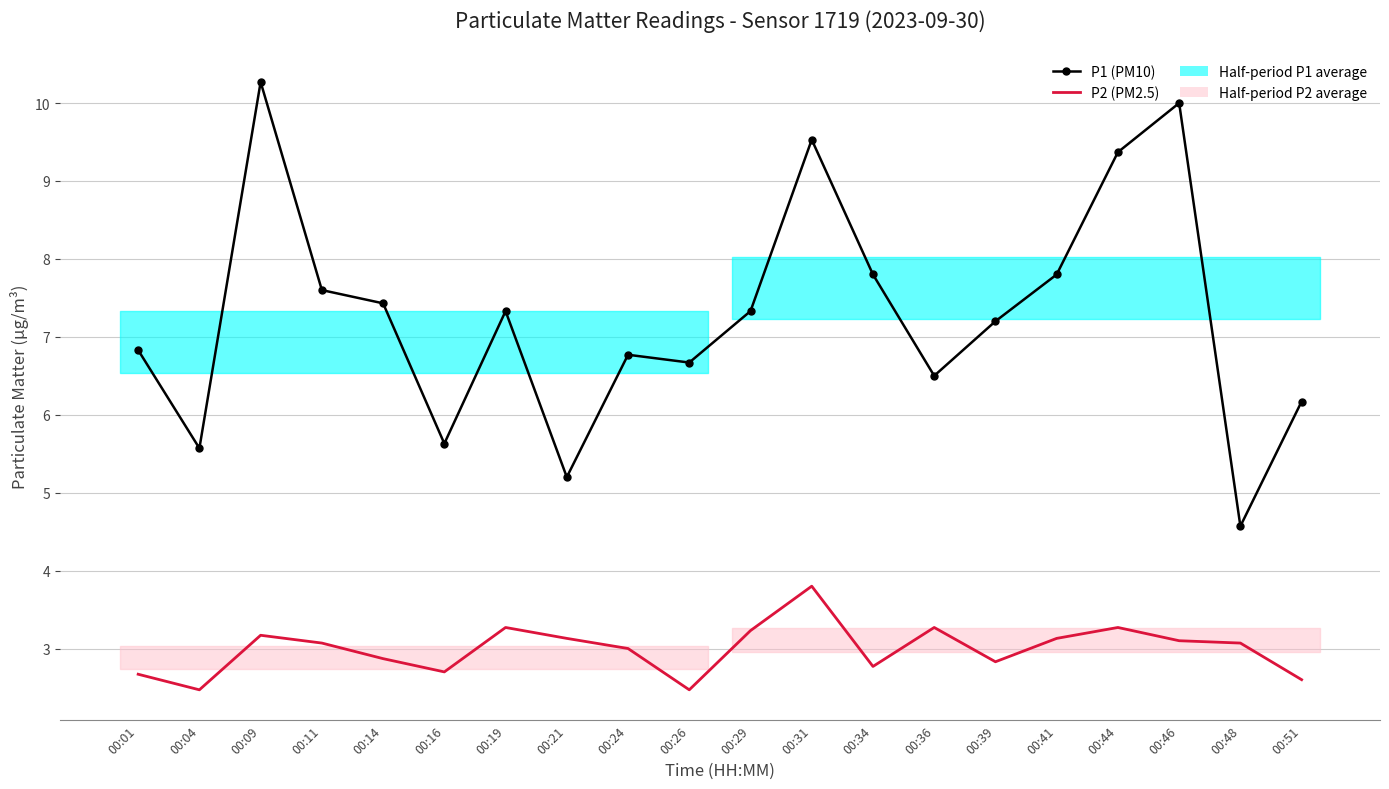

At which category does P1 (PM10) reach its first local peak?

00:09